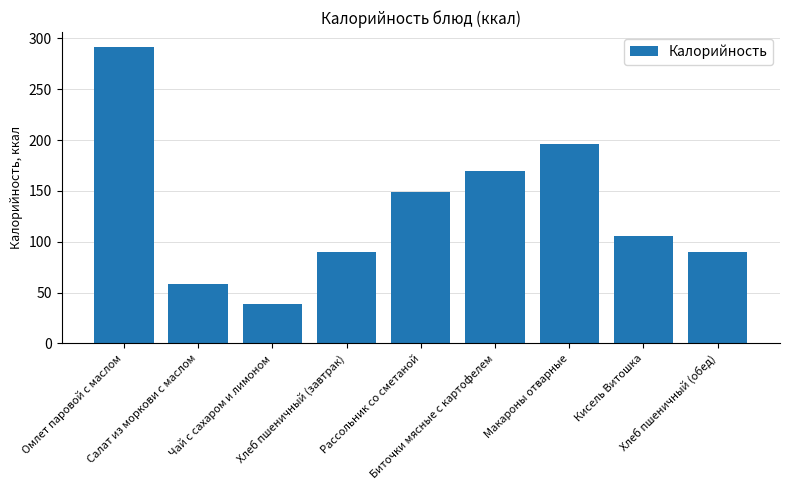

What is the difference between the maximum and second lowest values?

233.5